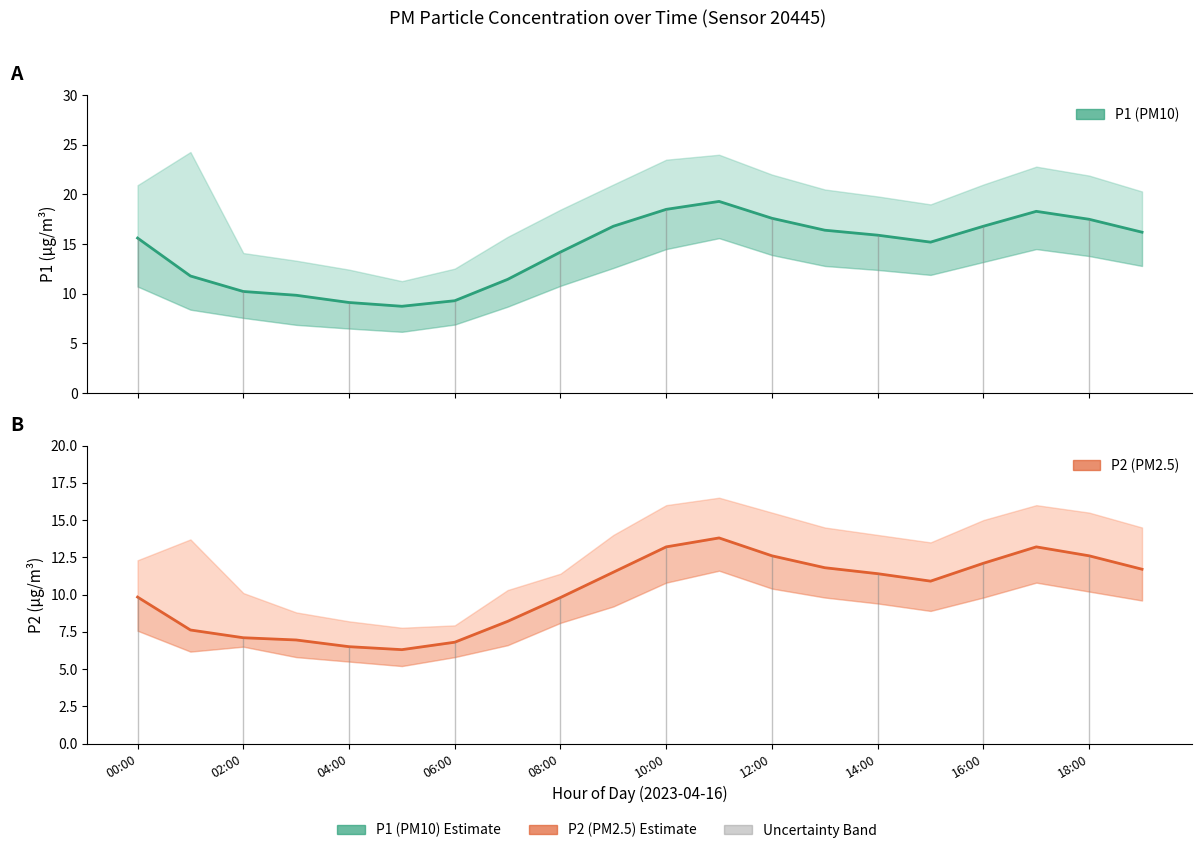

List the series in order of their overall mean, highest first.

P1, P2